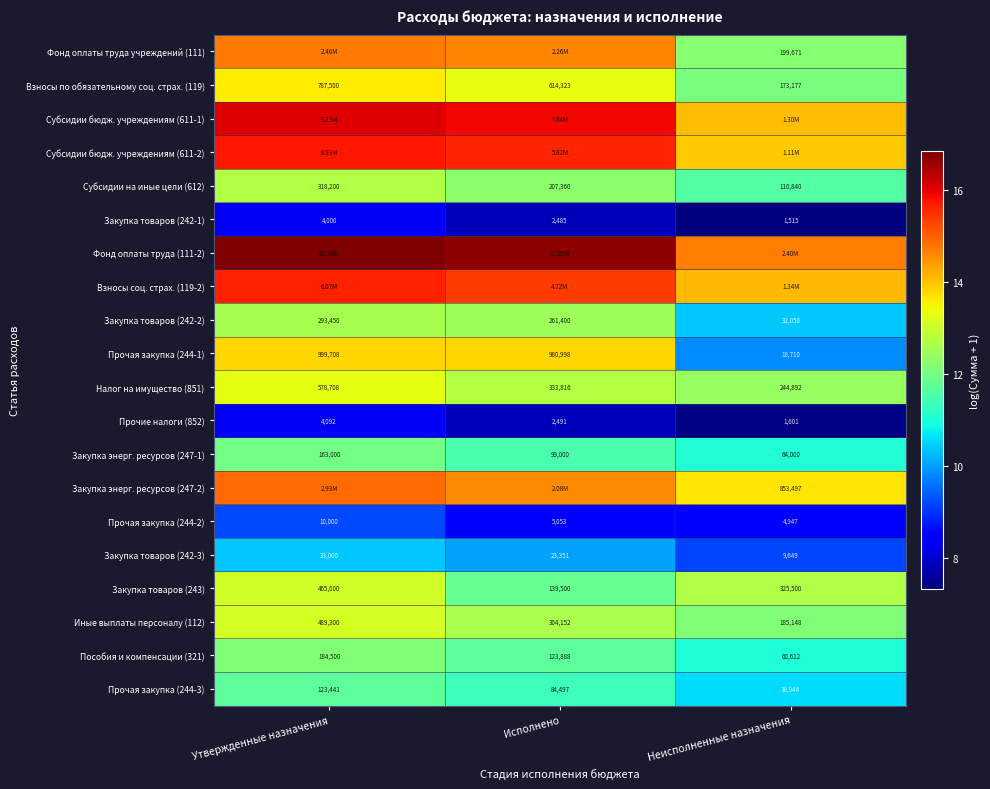

At which label does Прочая закупка (244-2) reach its minimum?

Неисполненные назначения